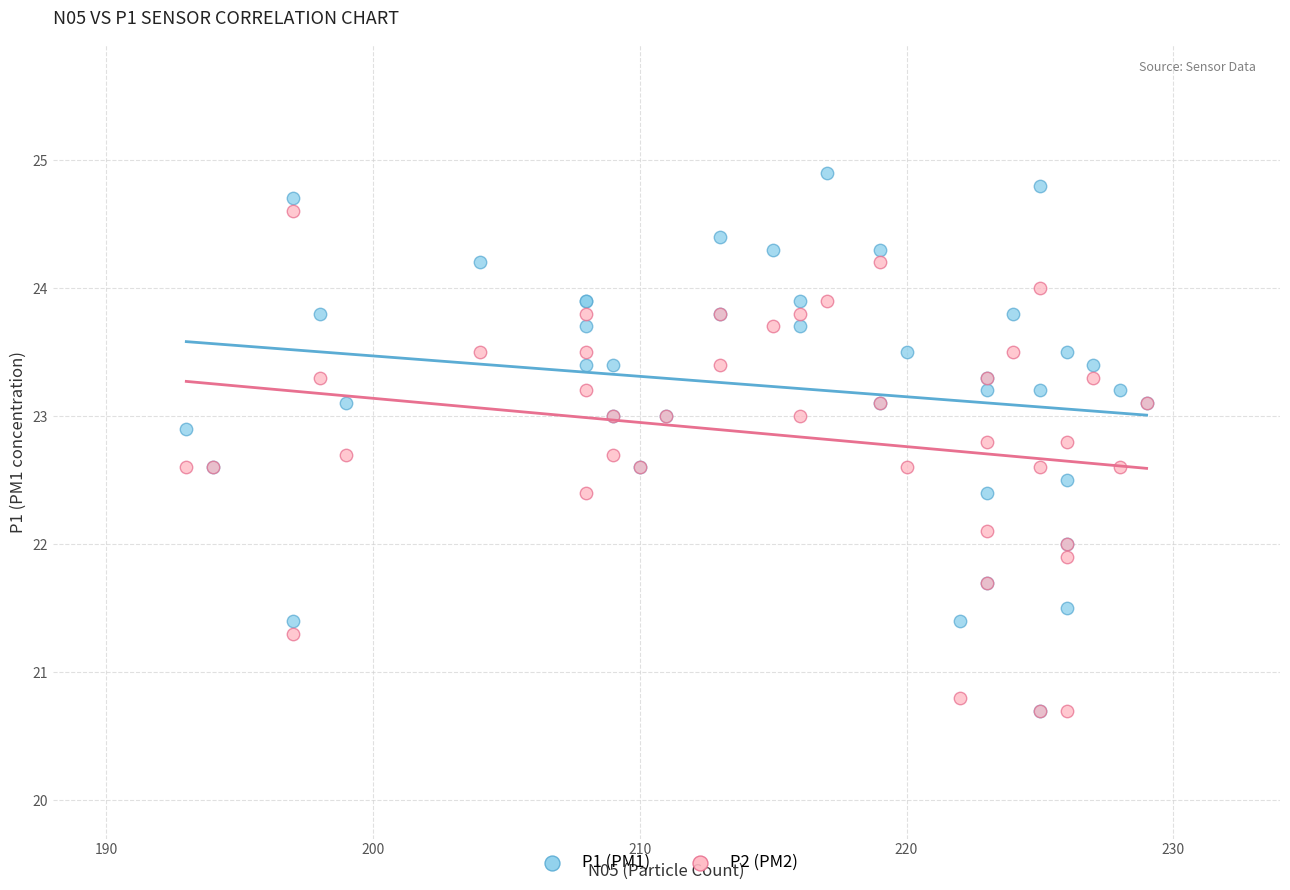

What are all the series names shown in the legend?

P1 (PM1), P2 (PM2)